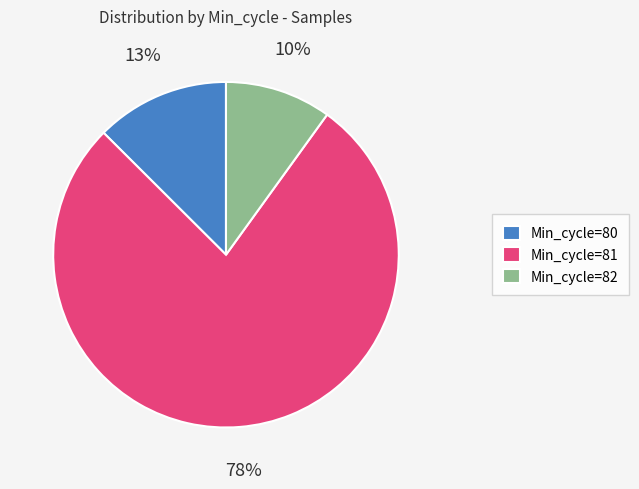

To the nearest percent, what portion does Min_cycle=80 represent?

13%